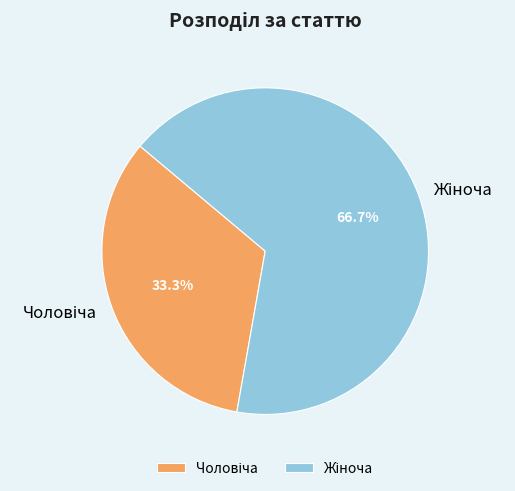

What is the change in value from Чоловіча to Жіноча?

+1